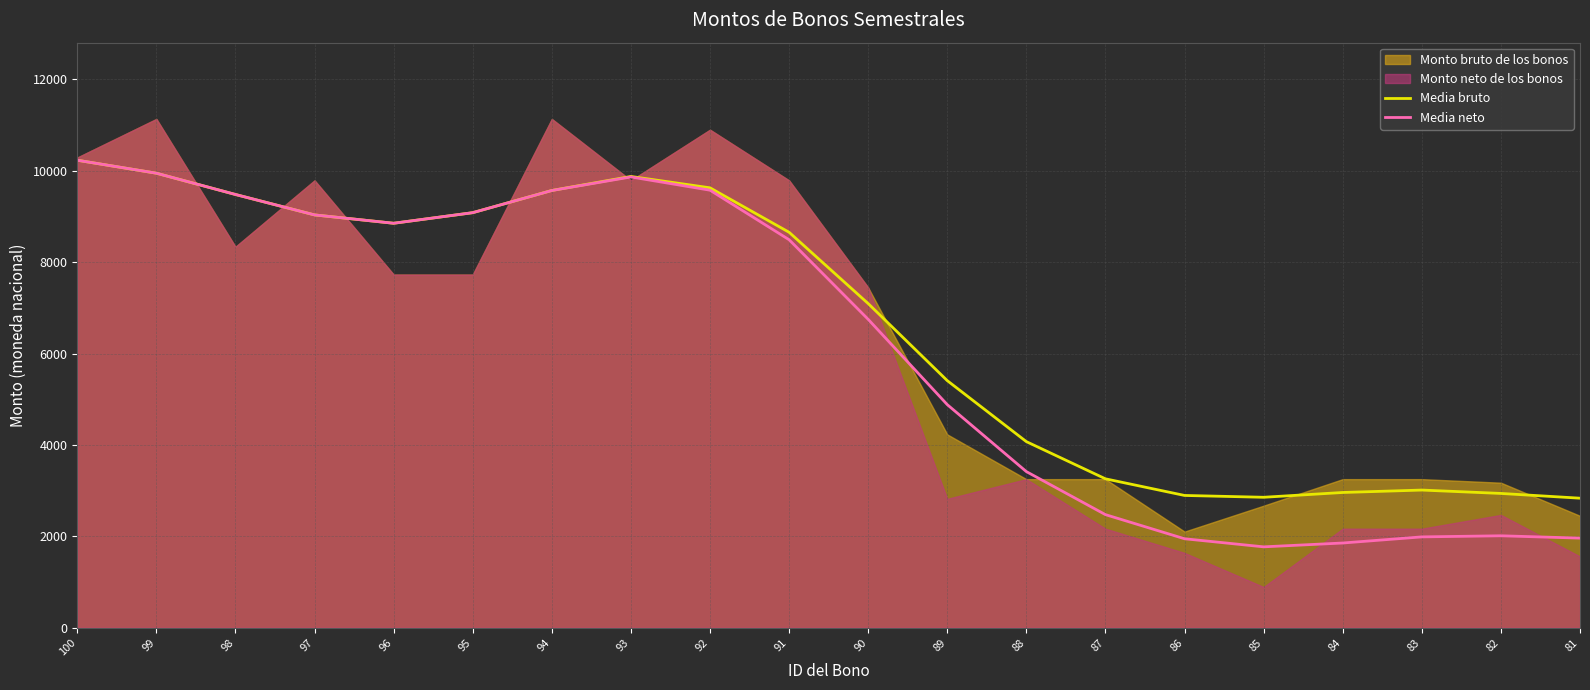

True or false: Media neto and Media bruto cross at least once.

False